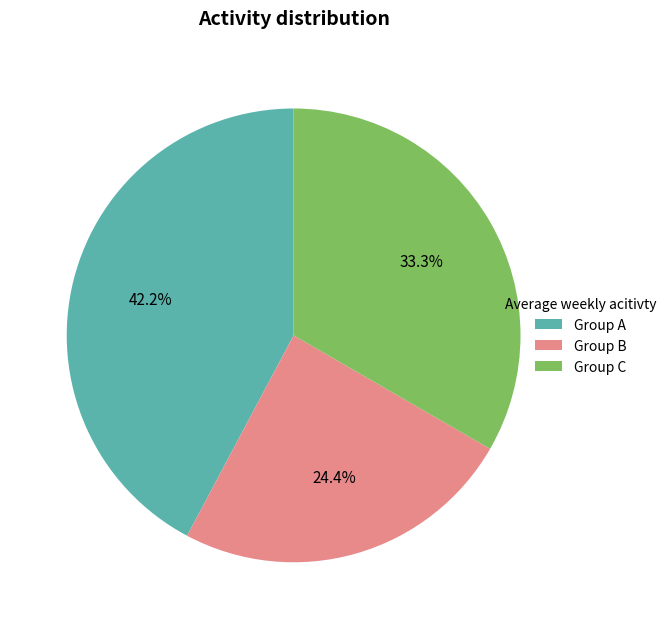

What is the smallest slice in the pie chart?

Group B